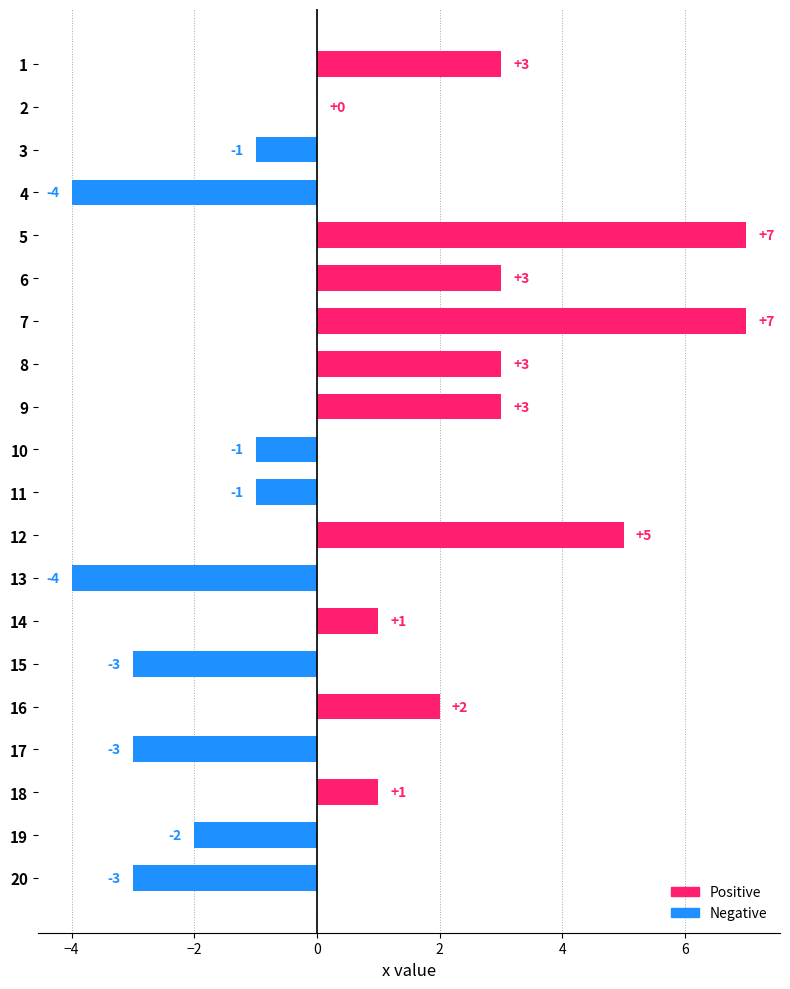

True or false: the data shows -4 at 13.

True